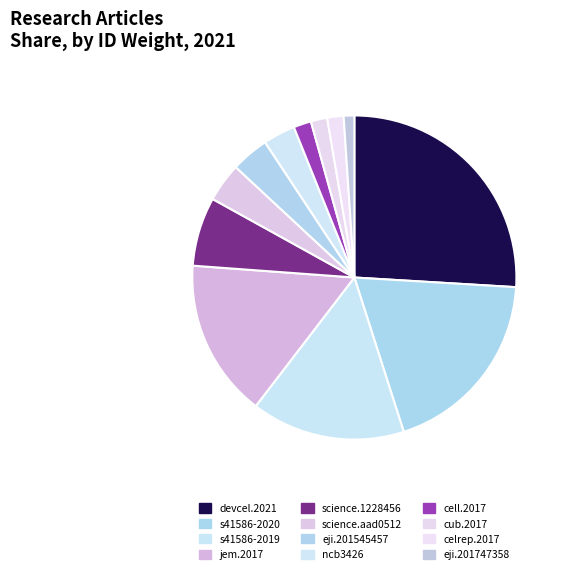

Which category has the smallest portion of the pie?

eji.201747358